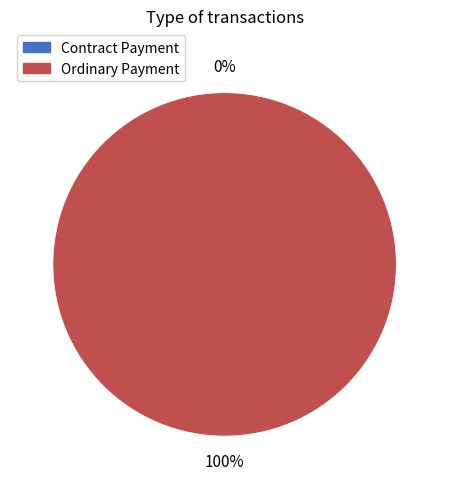

Do Contract Payment and Ordinary Payment together represent more than half of the pie?

Yes